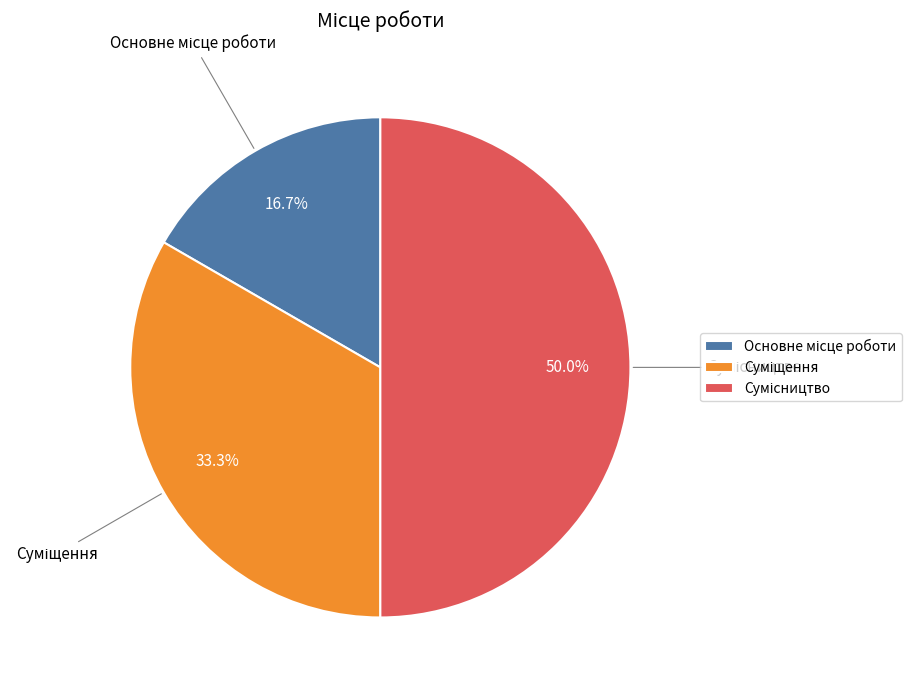

To the nearest percent, what percentage of the pie is Суміщення?

33%